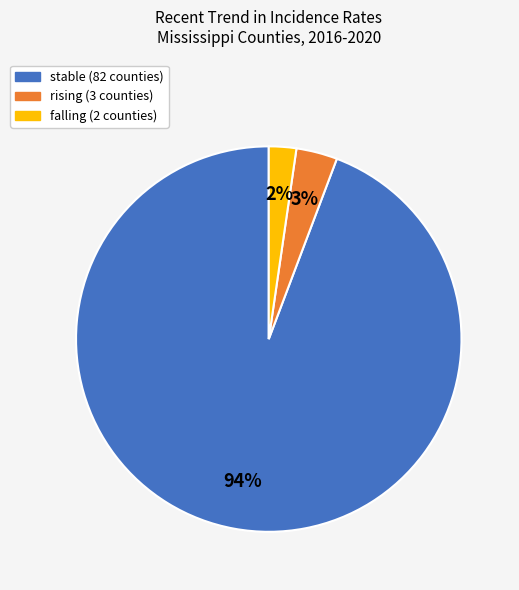

Between rising and falling, which is larger?

rising